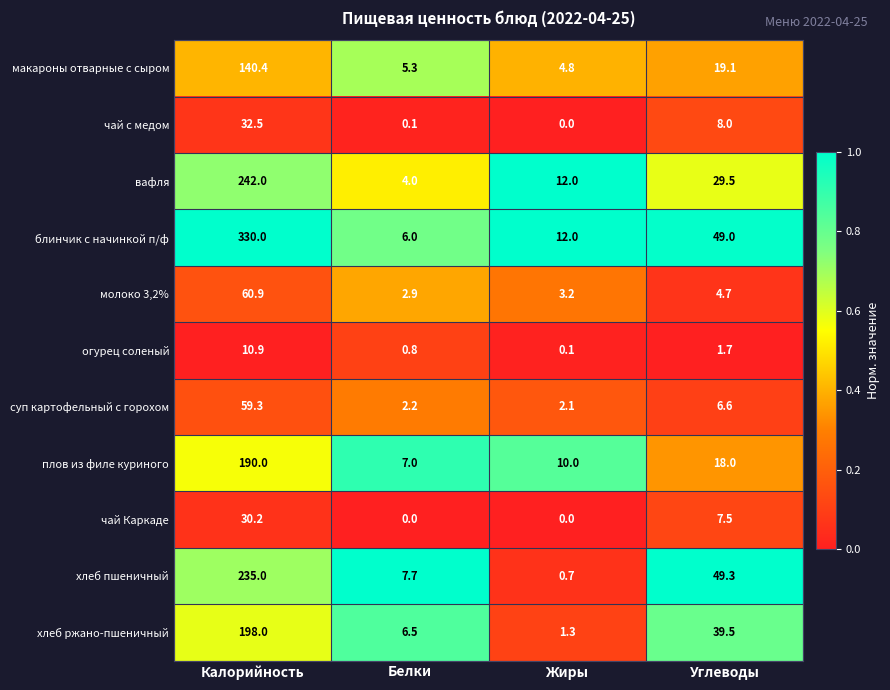

Which series has the largest total across all categories?

блинчик с начинкой п/ф